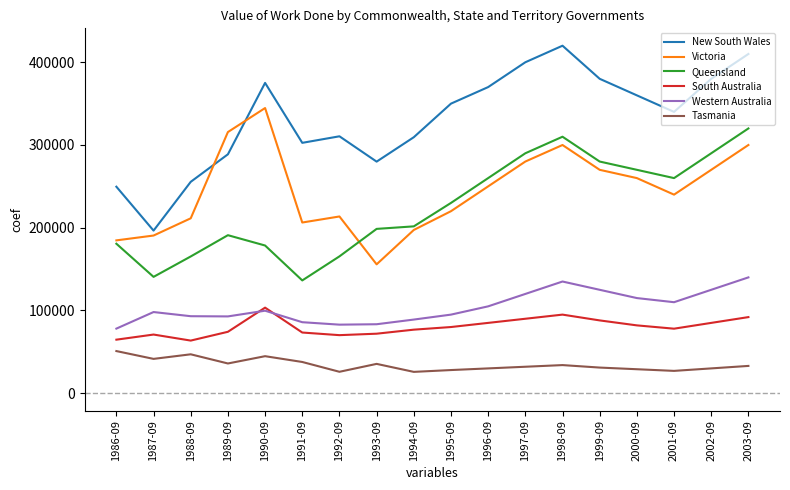

What is the greatest value displayed?

420000